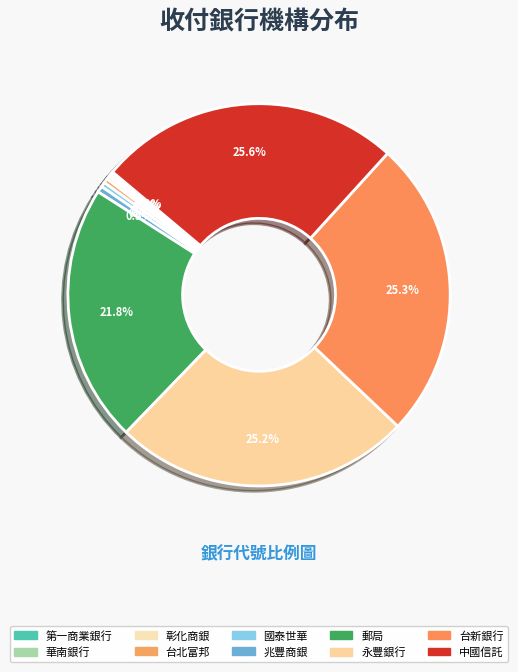

Rank the categories by value from highest to lowest.

中國信託商業銀行(投資人帳戶), 台新商業銀行(投資人帳戶), 永豐商業銀行(投資人帳戶), 郵局(投資人帳戶), 兆豐國際商銀(投資人帳戶), 國泰世華商業銀行(投資人帳戶), 台北富邦銀行(投資人帳戶), 彰化商業銀行(投資人帳戶), 華南銀行(投資人帳戶), 第一商業銀行(投資人帳戶)